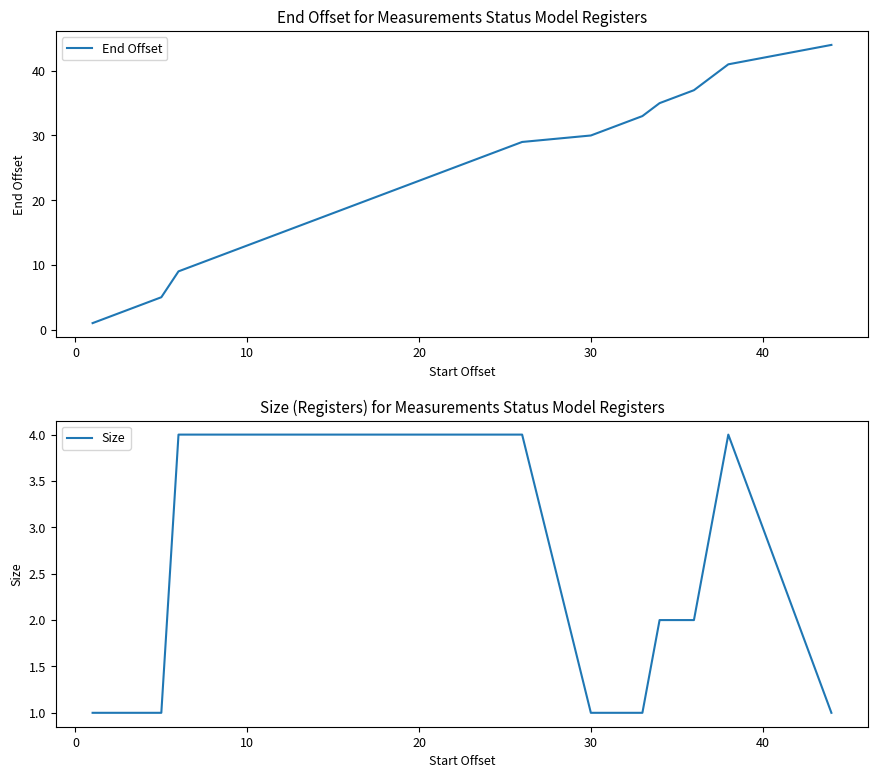

What is the highest value of the Size series?

4